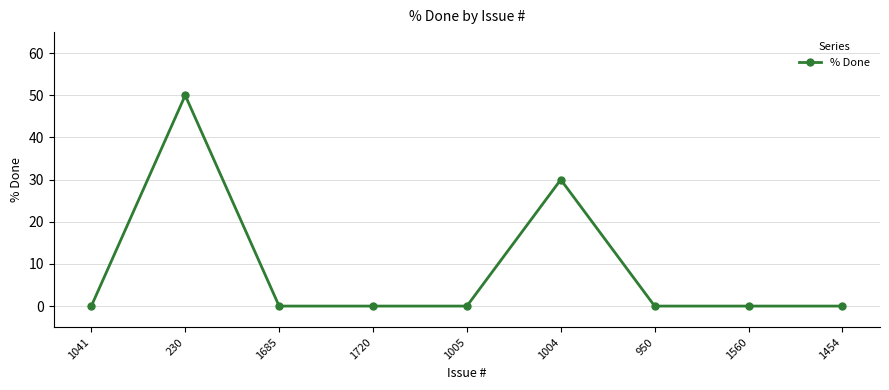

The value at 1685 is 0. True or false?

True